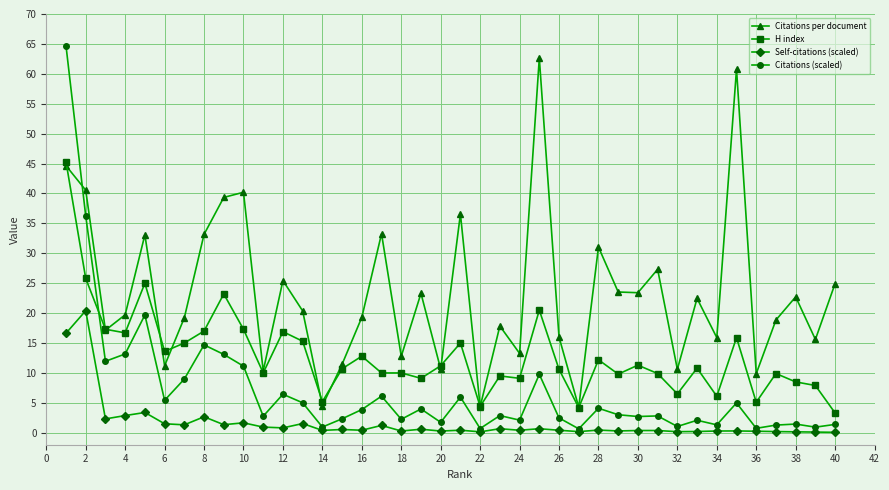

At how many categories does at least one series exceed 54?

3